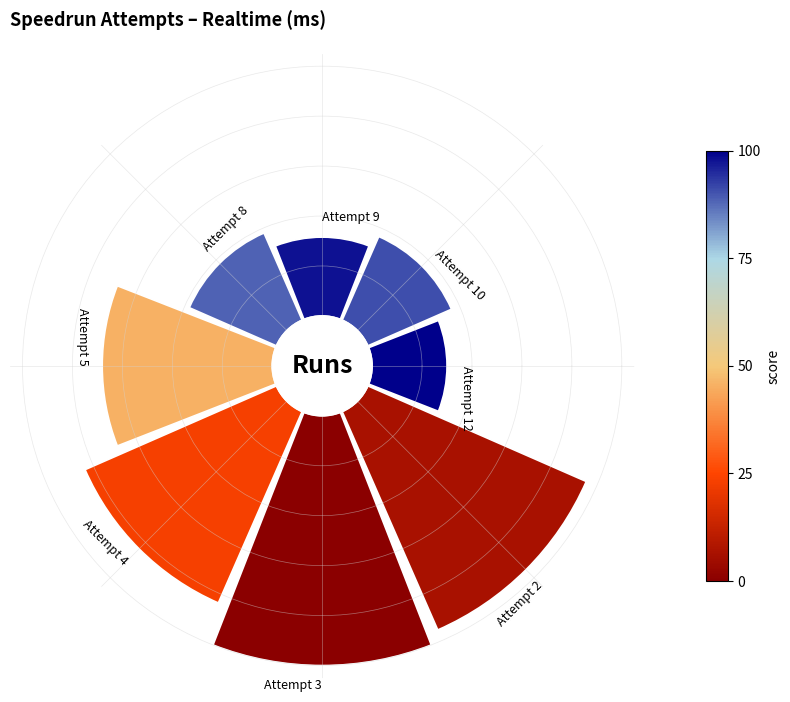

How many segments does this pie chart have?

8